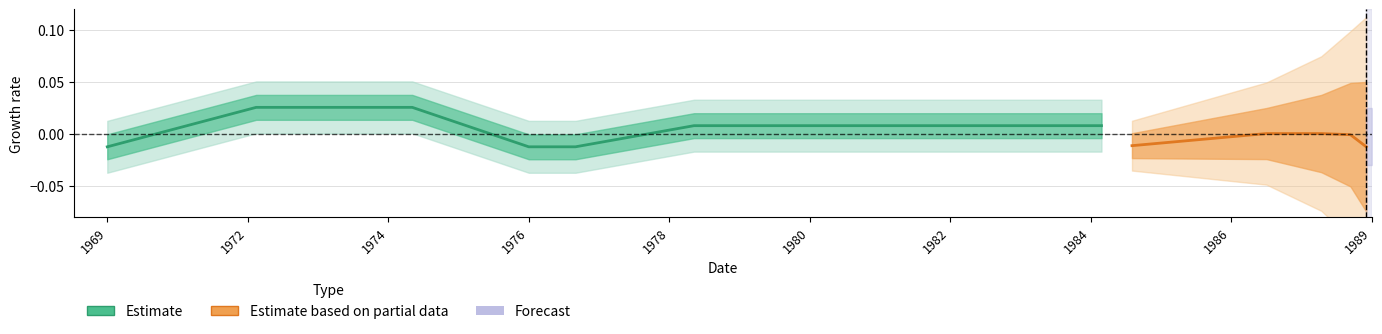

At which category does the chart reach its minimum across all series?

1969